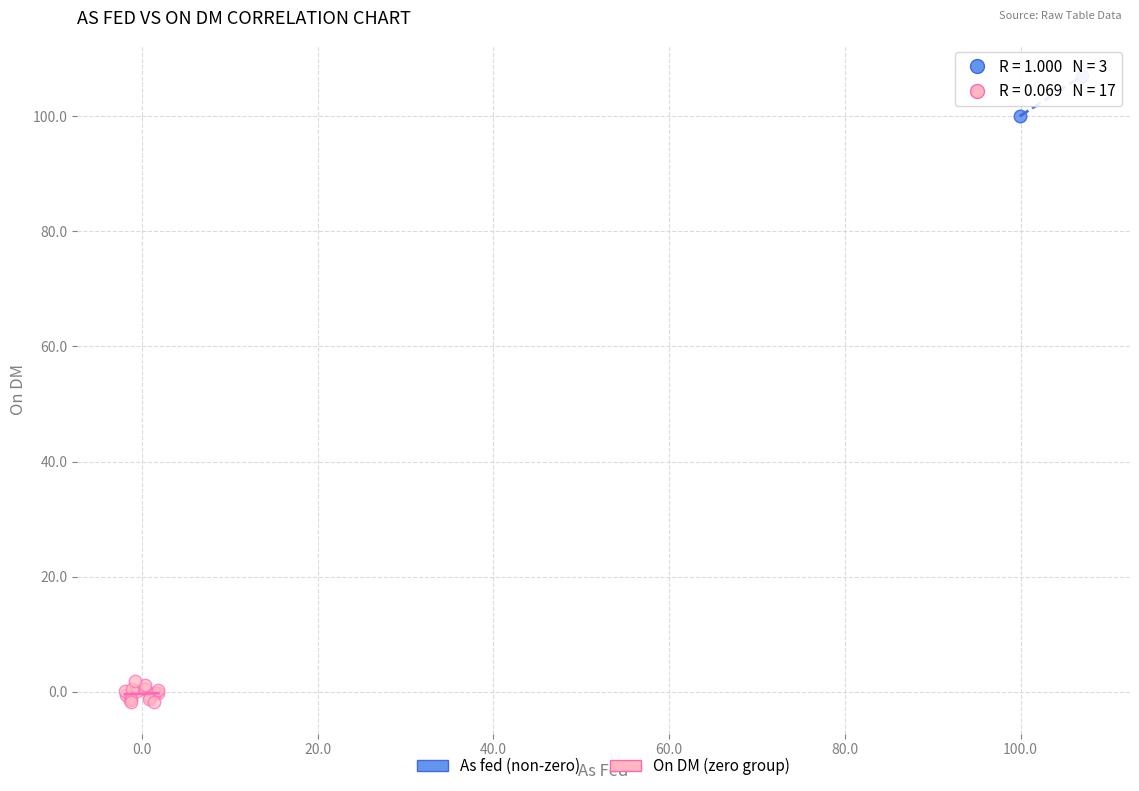

Which series contains the lowest Y value?

On DM (zero group)